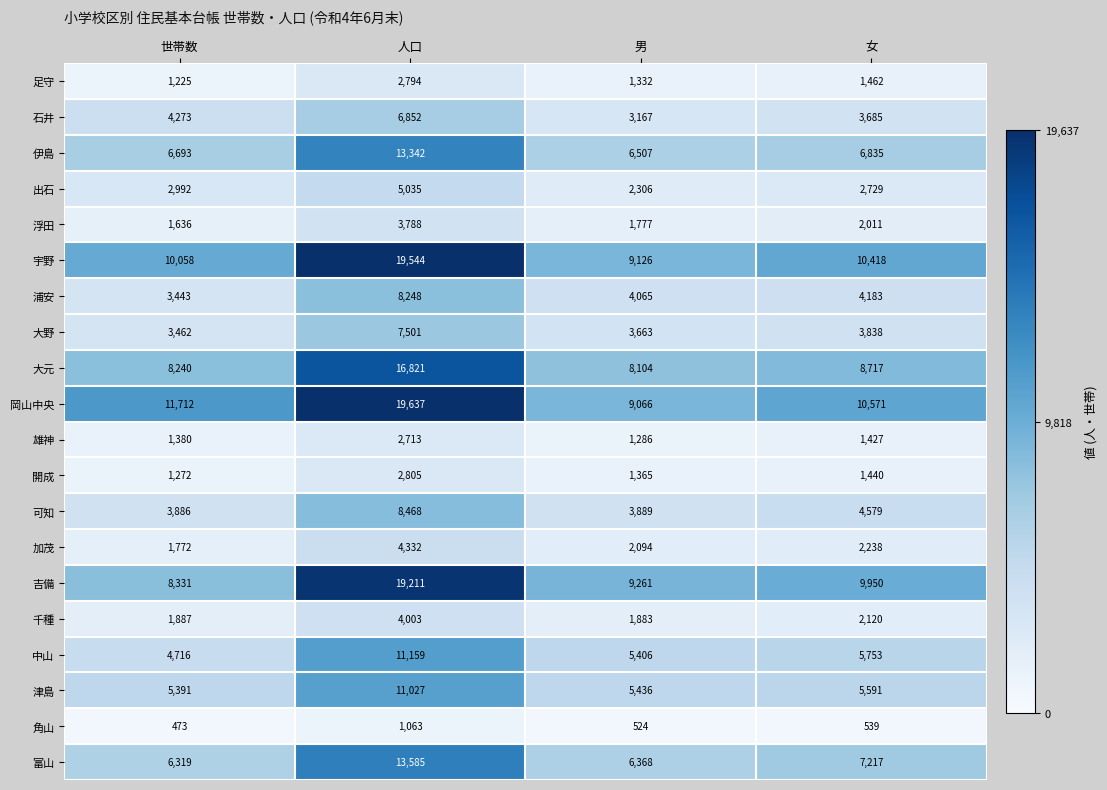

What is the sum of all 宇野 values?

49146